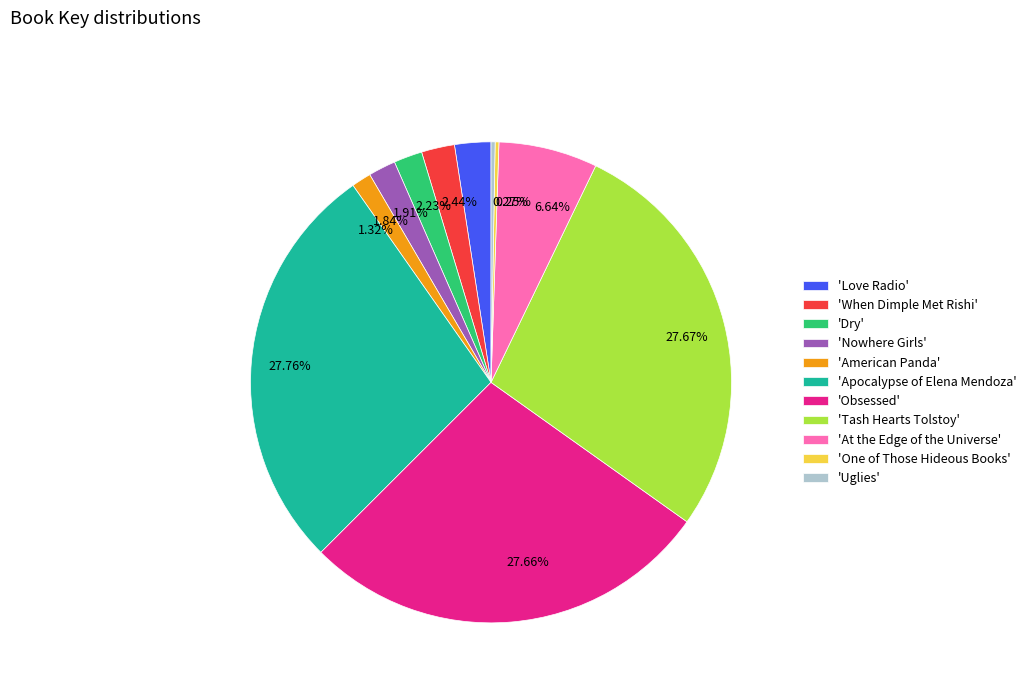

Approximately how many times larger is the value at 27.76% compared to 1.84%?

15.1